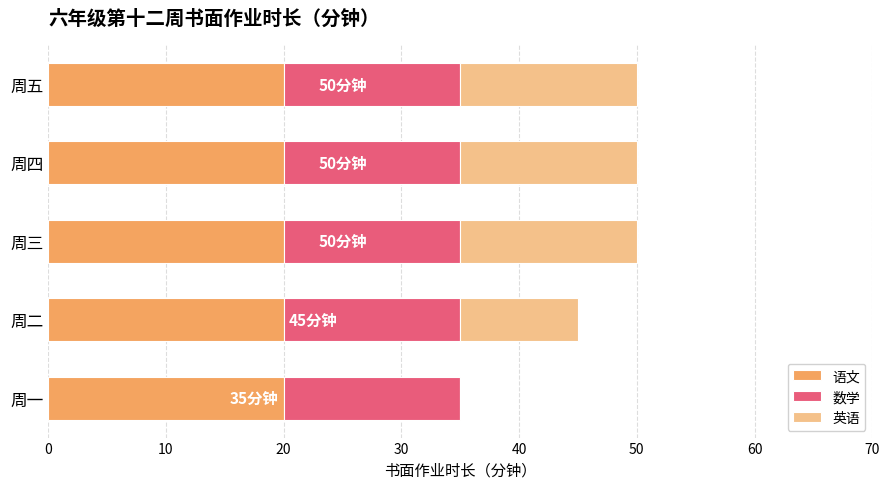

What is the highest value of the 语文 series?

20